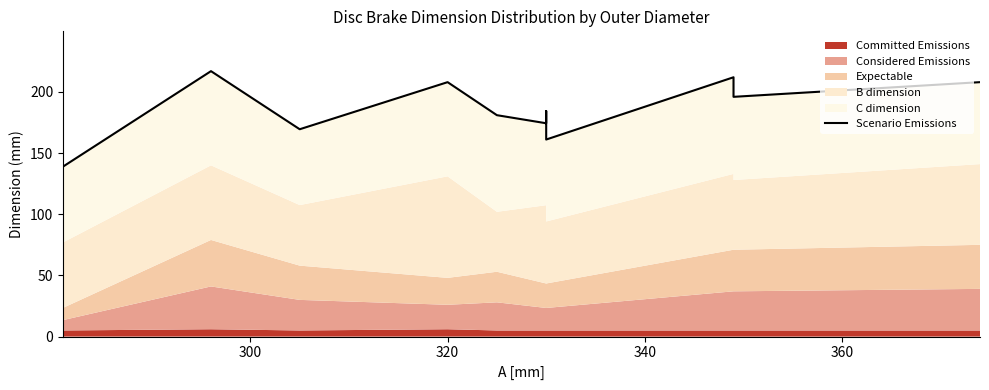

What is the average value?

187.1